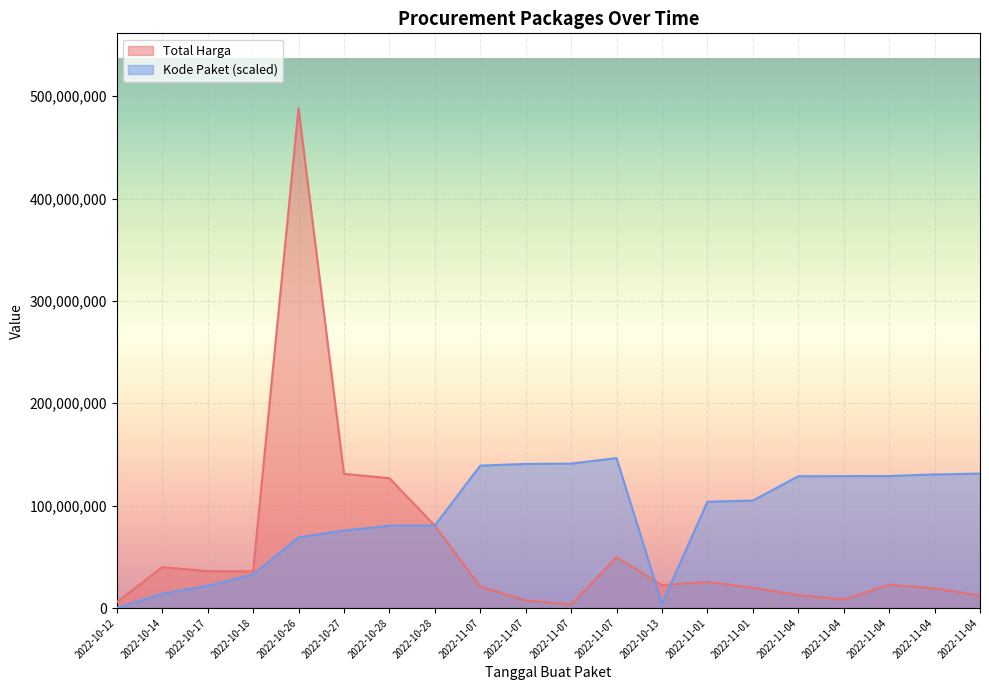

How many interior local valleys does the Total Harga series have?

4